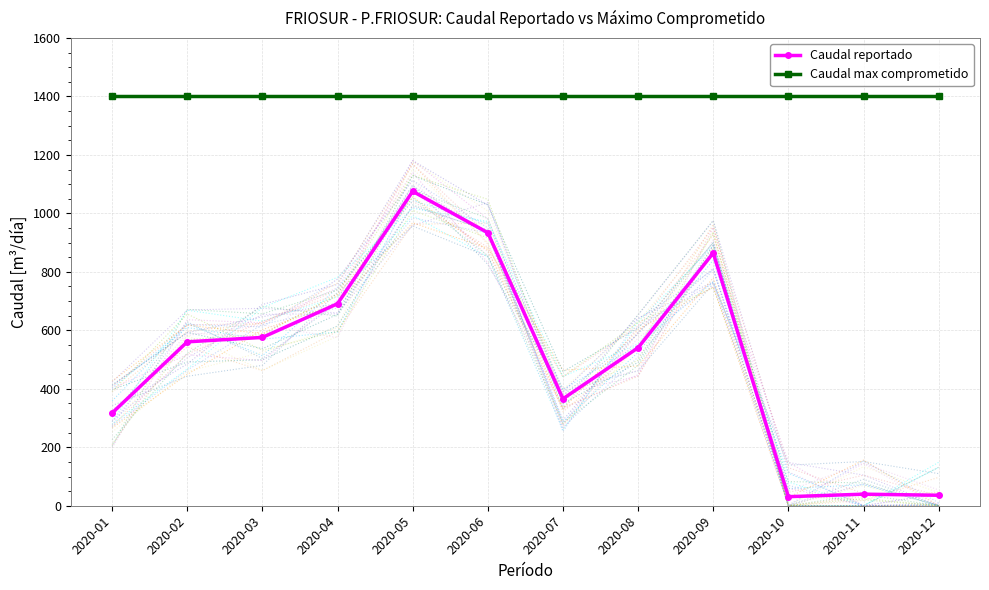

What is the total value across all series at 2020-02?

1960.6